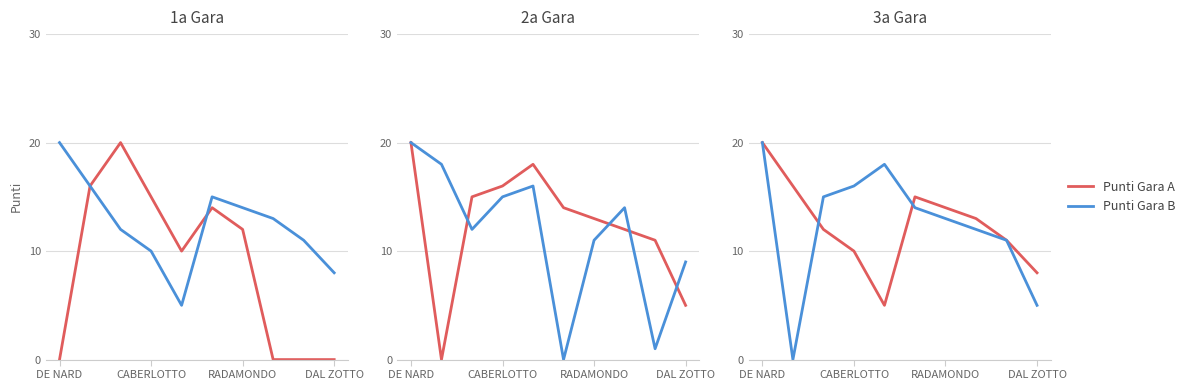

What are all the series names shown in the legend?

Punti Gara A, Punti Gara B